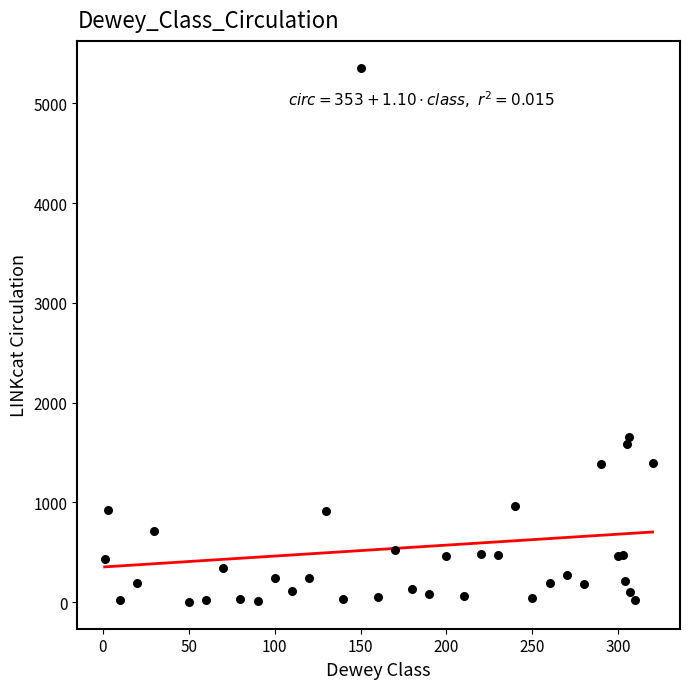

What Y value in the scatter plot is closest to 2680?

1654